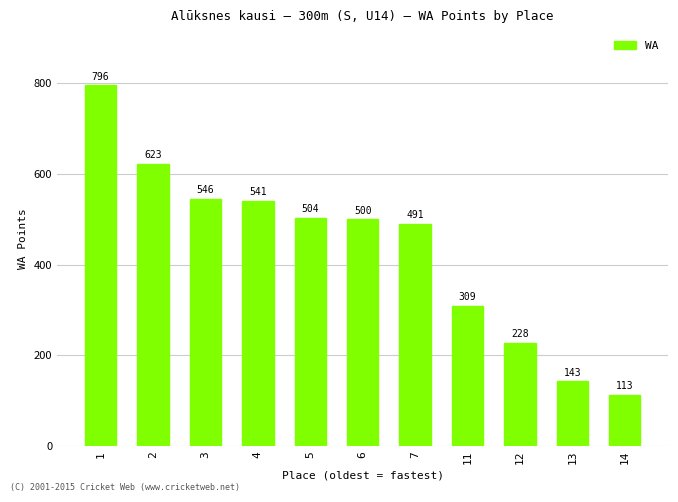

The value at 3 is 546. True or false?

True